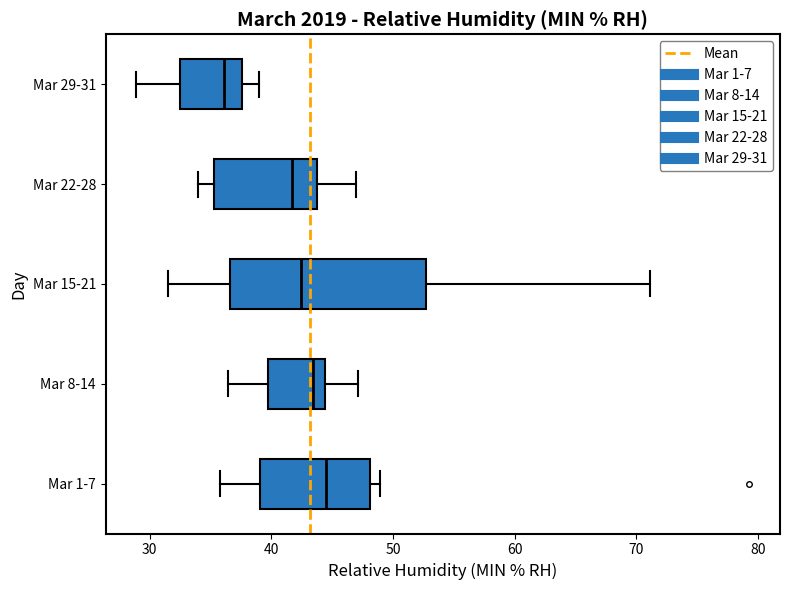

Which box has the furthest to the left median line?

Mar 29-31